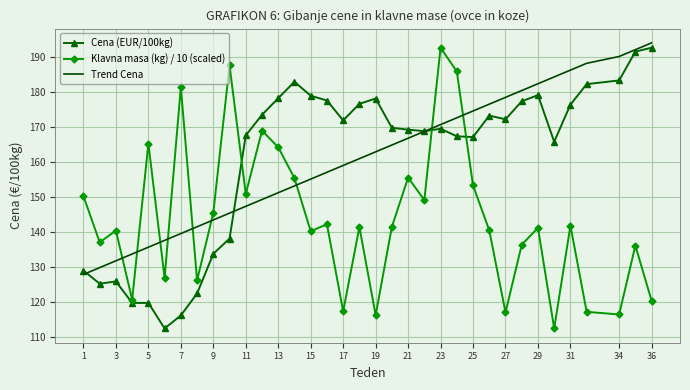

True or false: Klavna masa (kg) / 10 (scaled) and Trend Cena intersect in this chart.

True